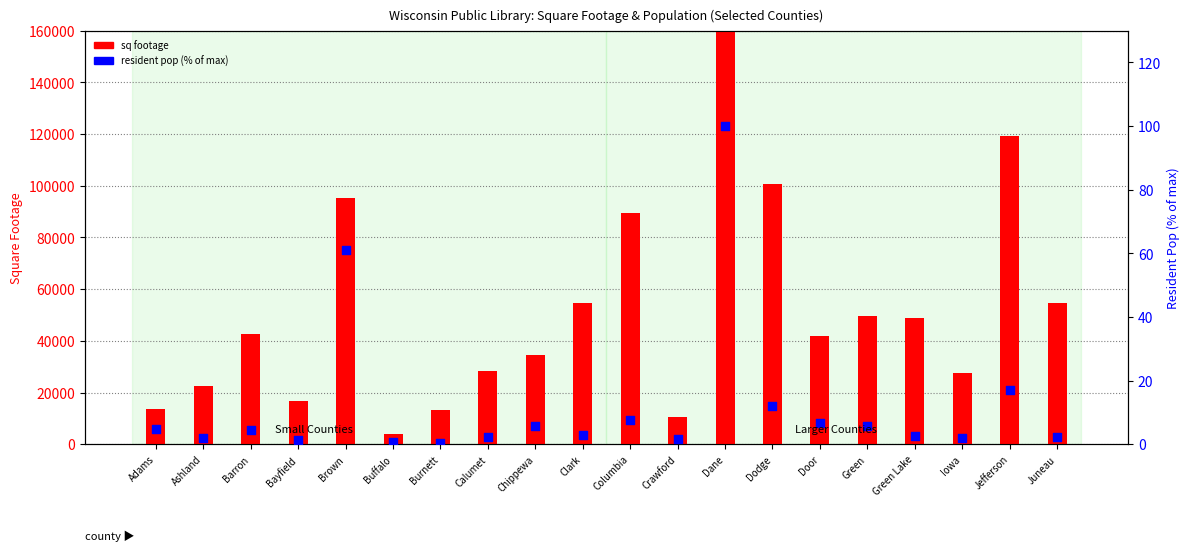

What is the total value across all series at Iowa?

27742.1